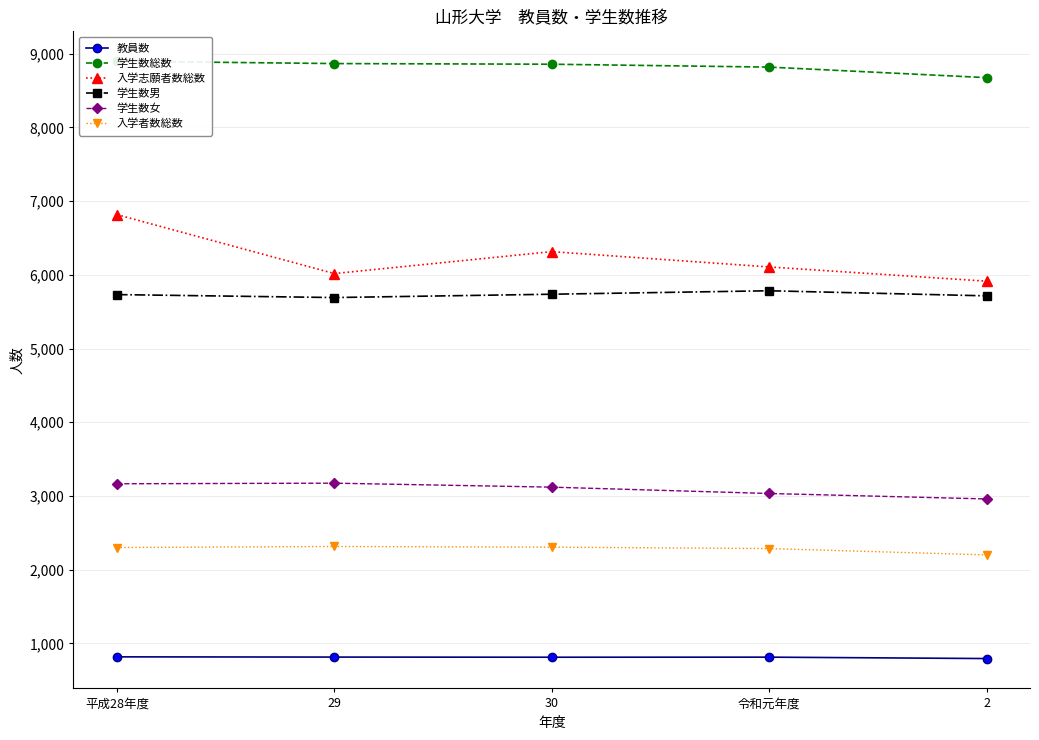

Is it true that 入学者数総数 equals 1088 at 令和元年度?

False